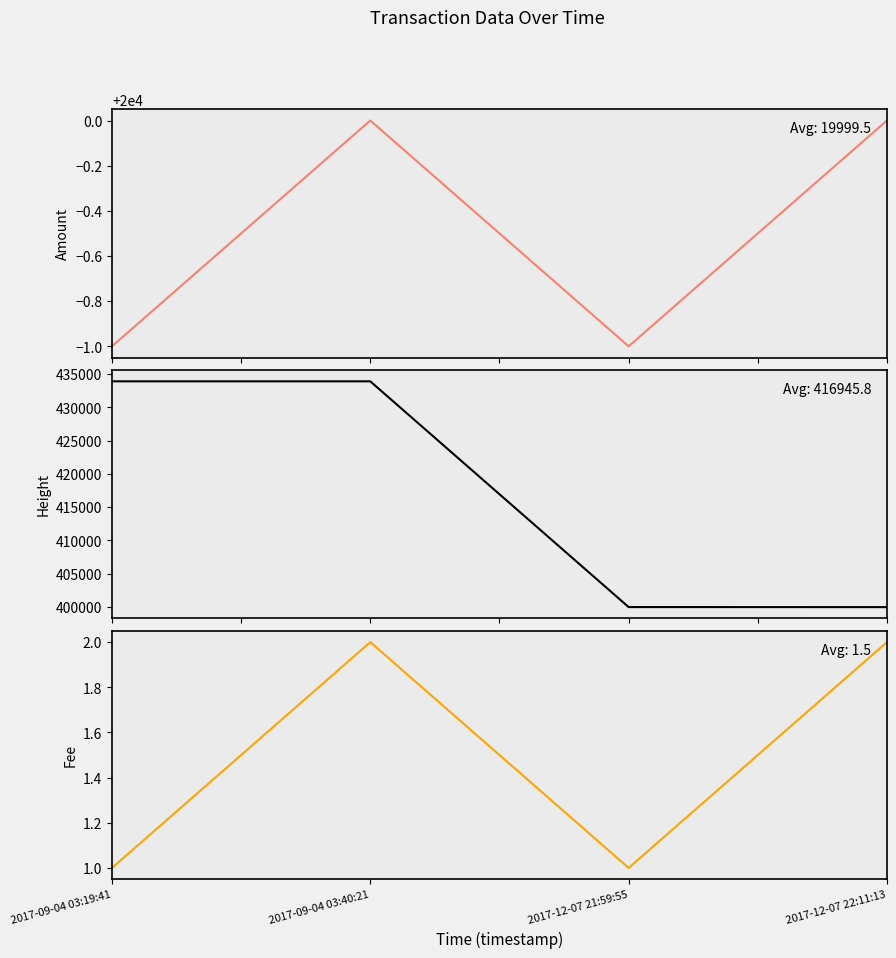

What is the total value across all series at 2017-12-07 21:59:55?

420007